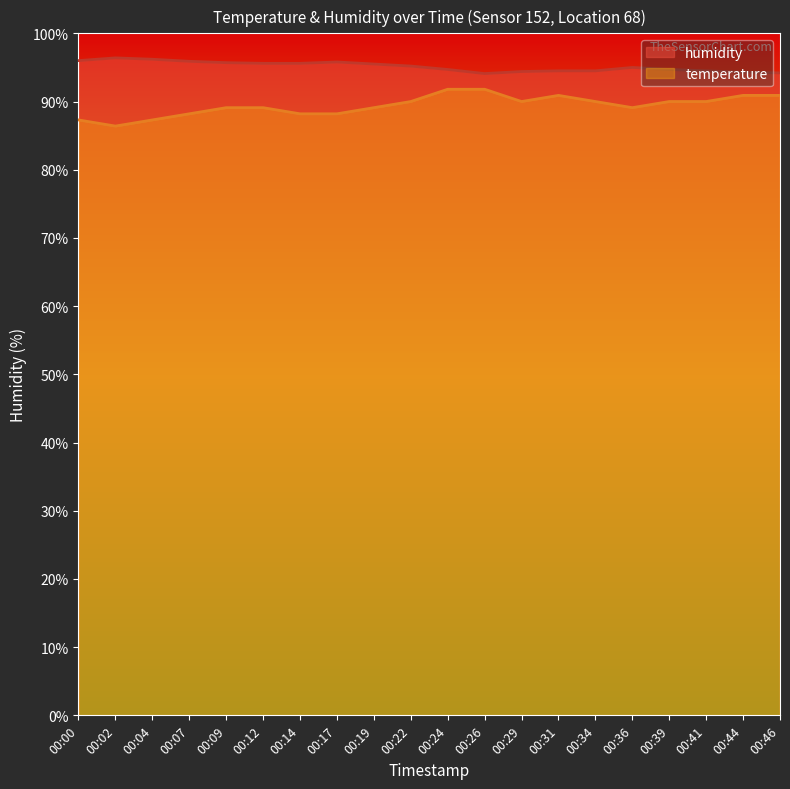

True or false: humidity and temperature cross at least once.

False